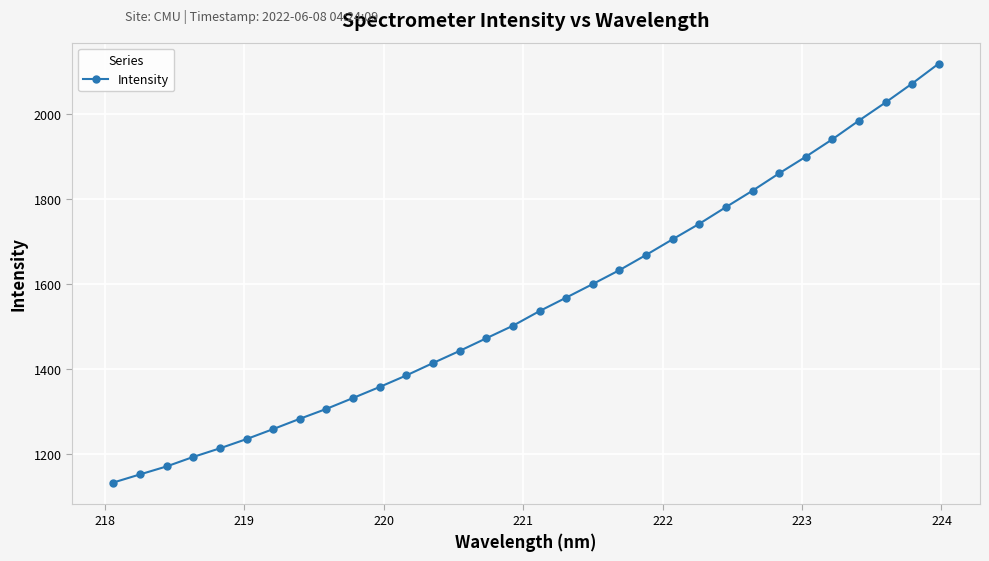

True or false: there are more than 2 points higher than both neighbors.

False